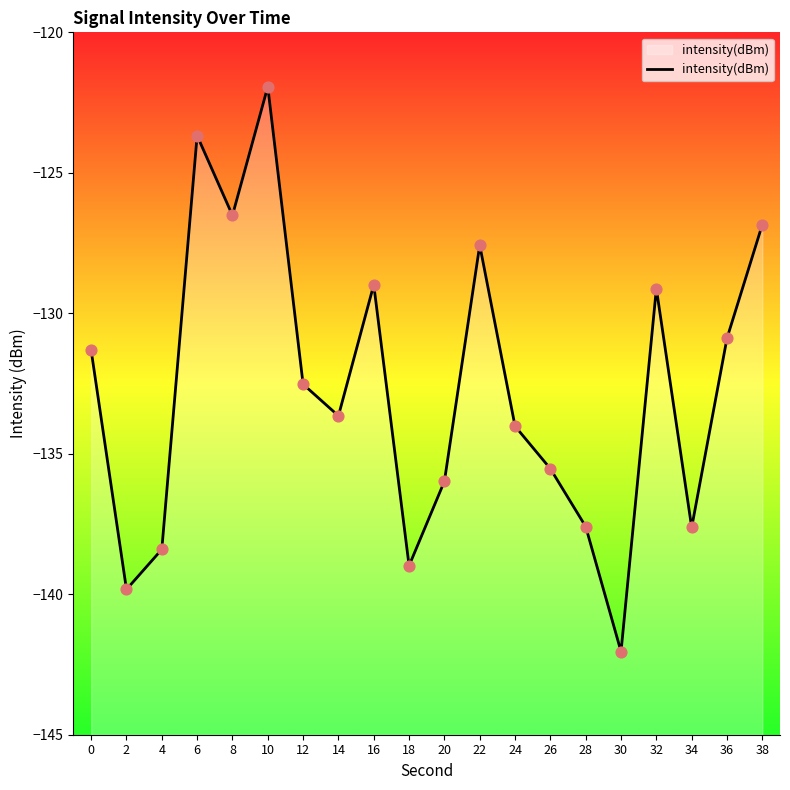

Which has a higher value, 16 or 22?

22